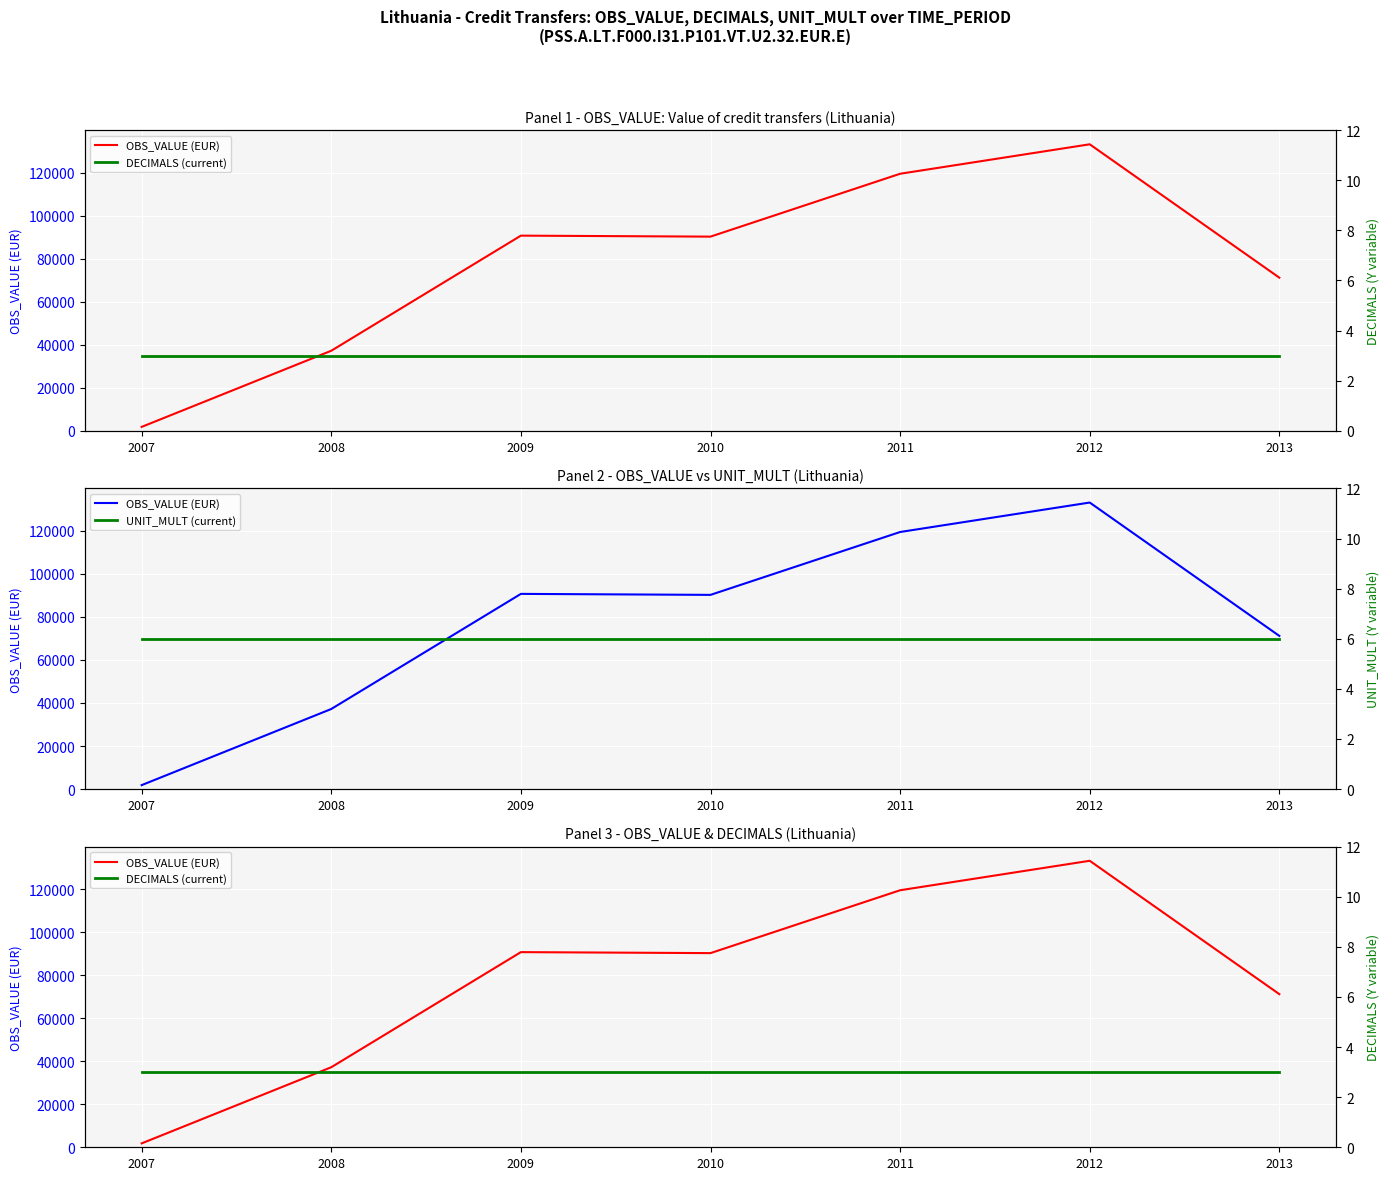

Reading left to right, transcribe all the data shown in this chart.

OBS_VALUE (EUR): 1812.6	37199.3	90696.2	90237.2	119457.3	133150.2	71165.6
DECIMALS (current): 3.0	3.0	3.0	3.0	3.0	3.0	3.0
UNIT_MULT (current): 6.0	6.0	6.0	6.0	6.0	6.0	6.0